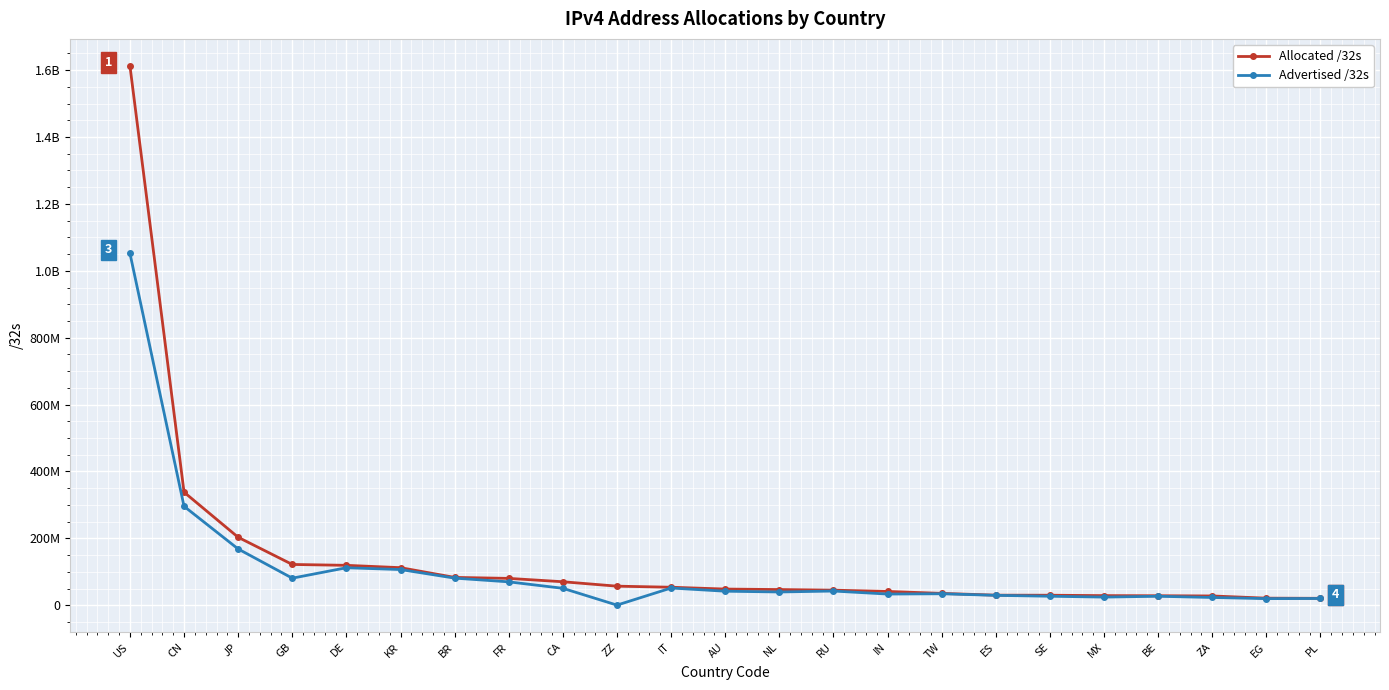

Which has a higher value, NL or US?

US